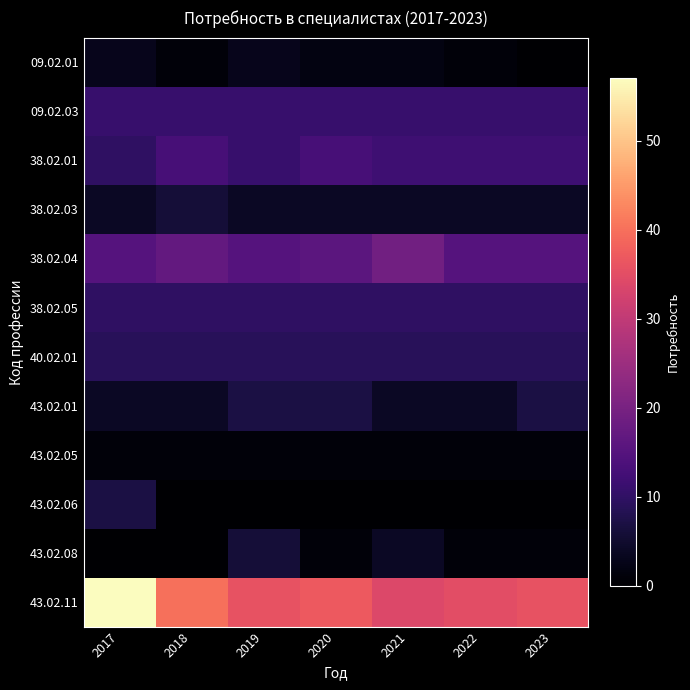

At 2023, list the series in order from smallest to largest.

09.02.01, 43.02.06, 43.02.05, 43.02.08, 38.02.03, 43.02.01, 40.02.01, 38.02.05, 09.02.03, 38.02.01, 38.02.04, 43.02.11